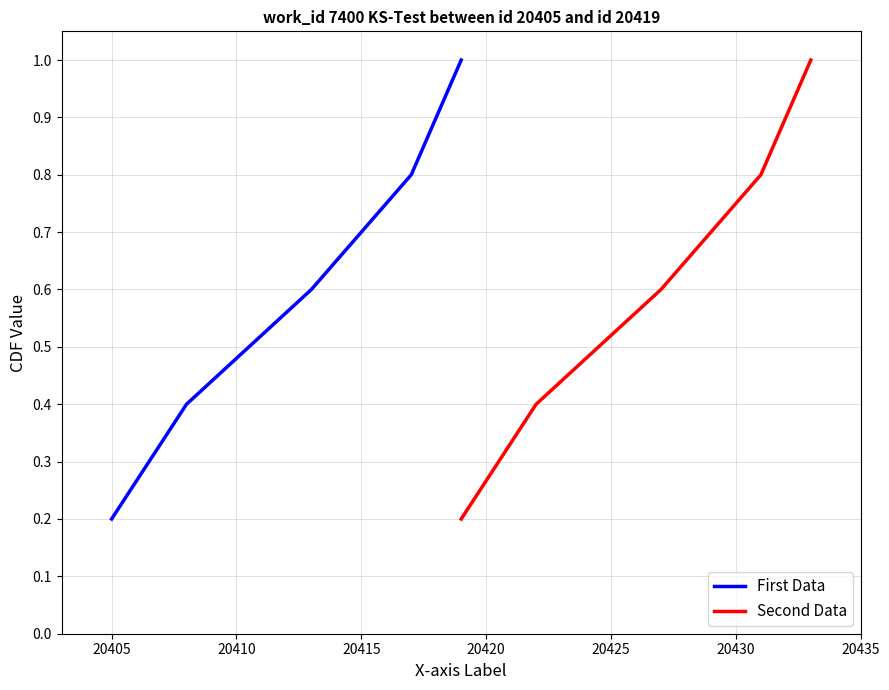

What is the highest value of the First Data series?

1.0